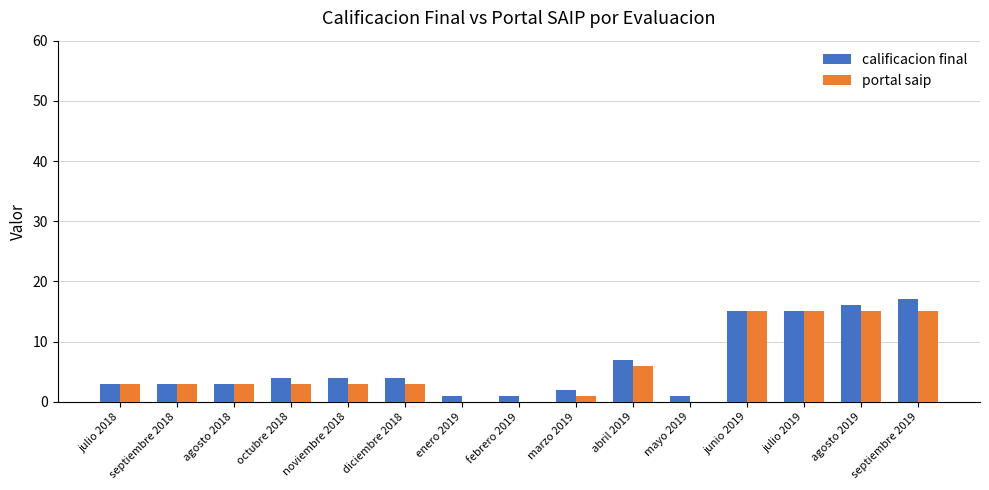

What is the sum of the portal saip values at marzo 2019 and enero 2019?

1